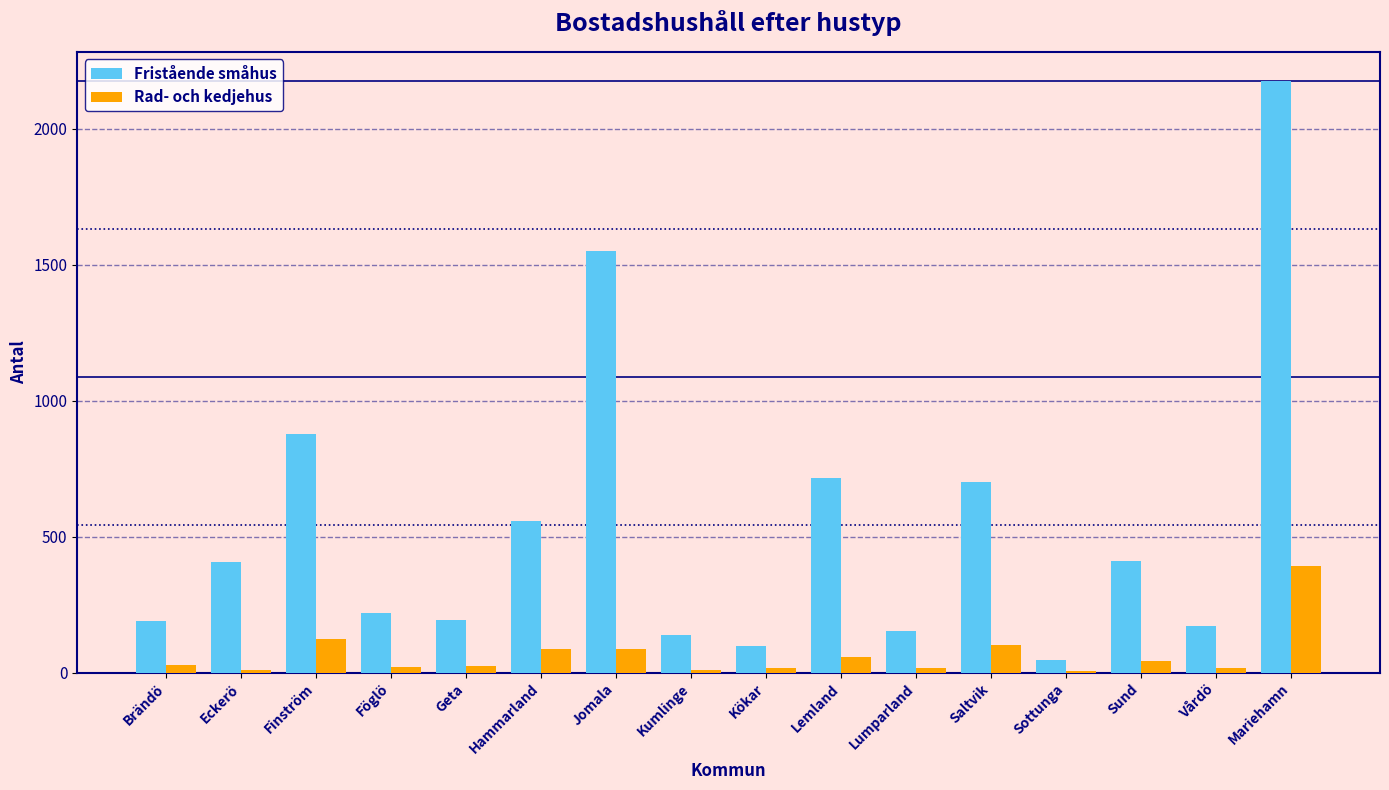

The value of Fristående småhus at Hammarland is 559. True or false?

True